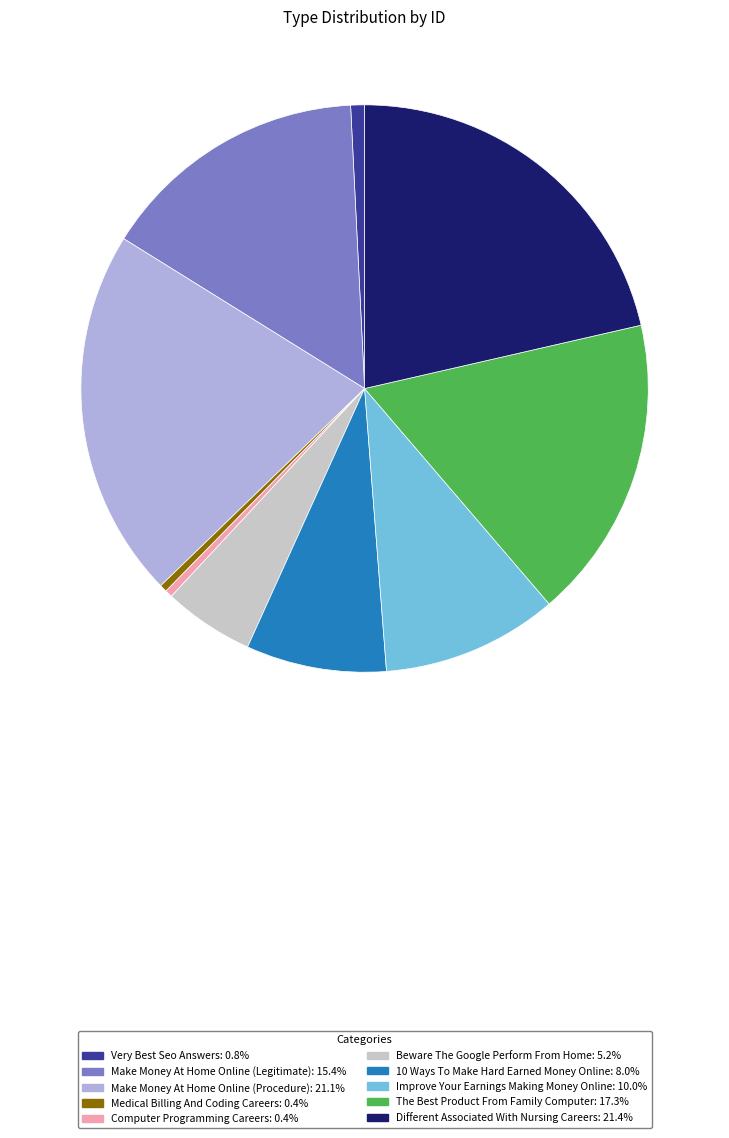

How many slices are in this pie chart?

10